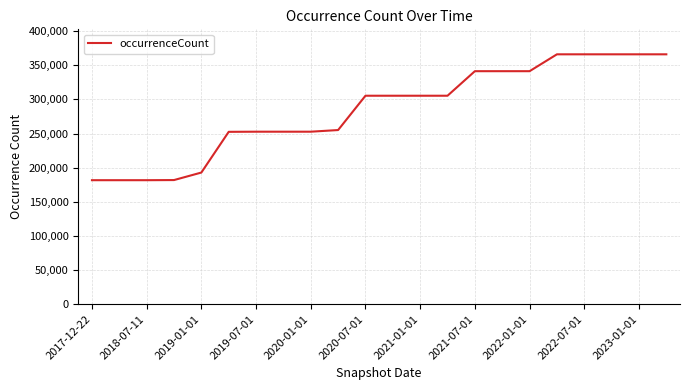

What is the minimum value shown in the chart?

181650